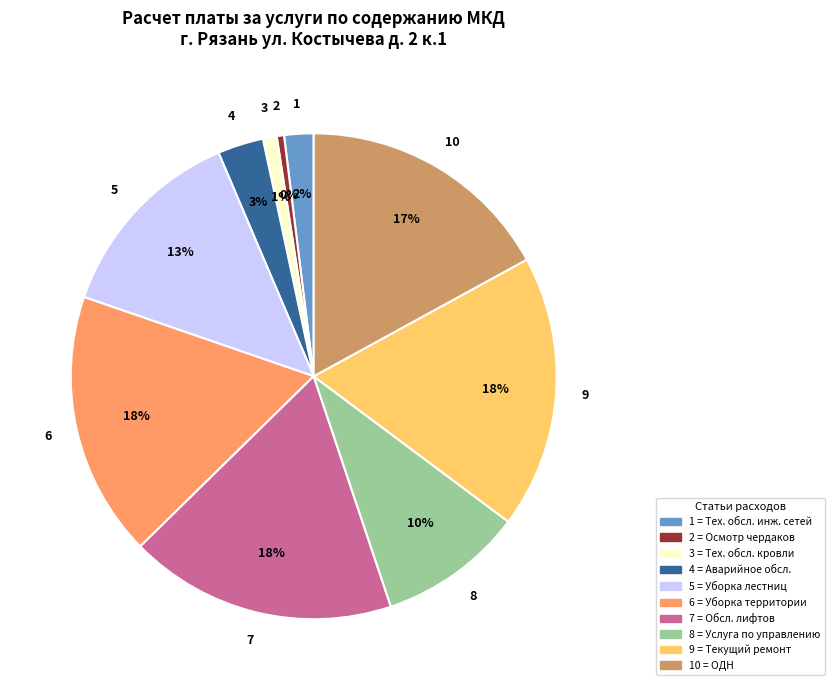

To the nearest percent, what is the average slice percentage?

10%